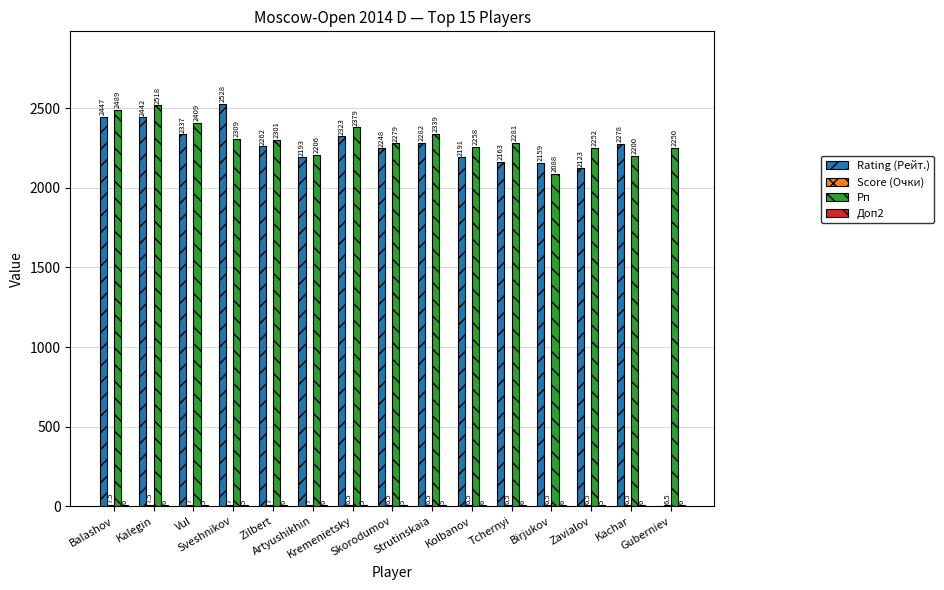

Which series has the largest total across all categories?

Рп